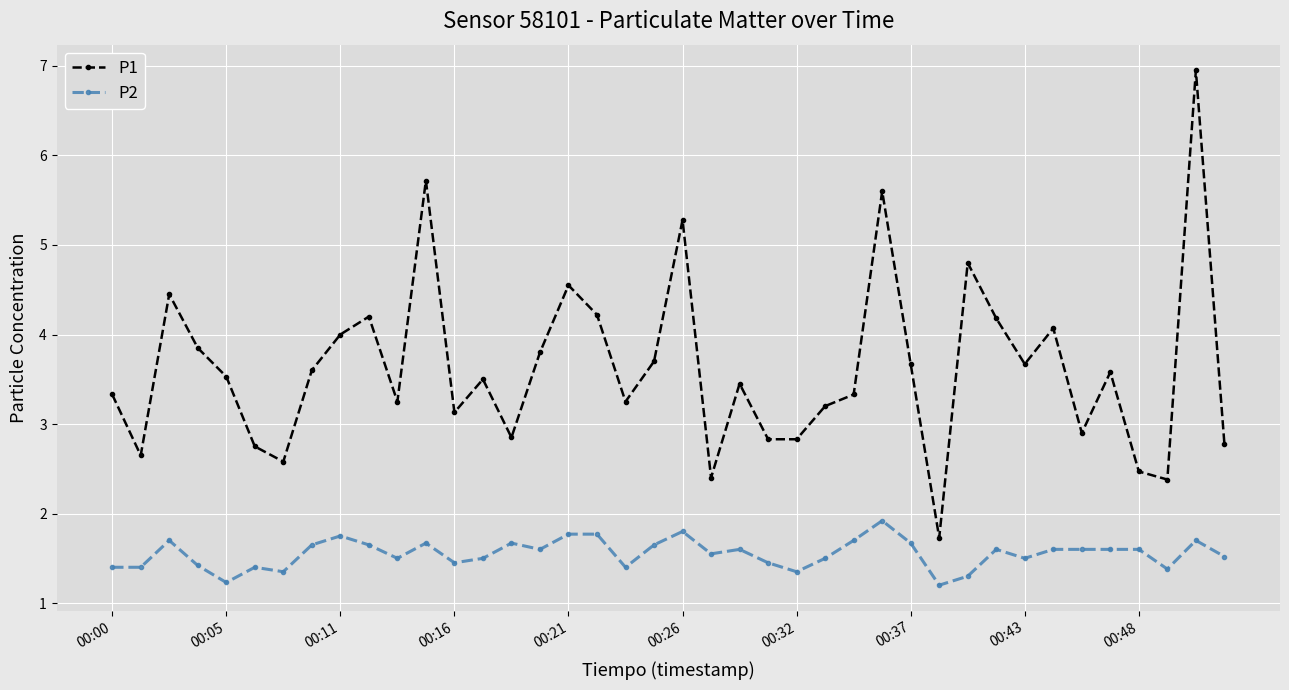

What is the difference between the second highest and minimum values in the P2 series?

0.6